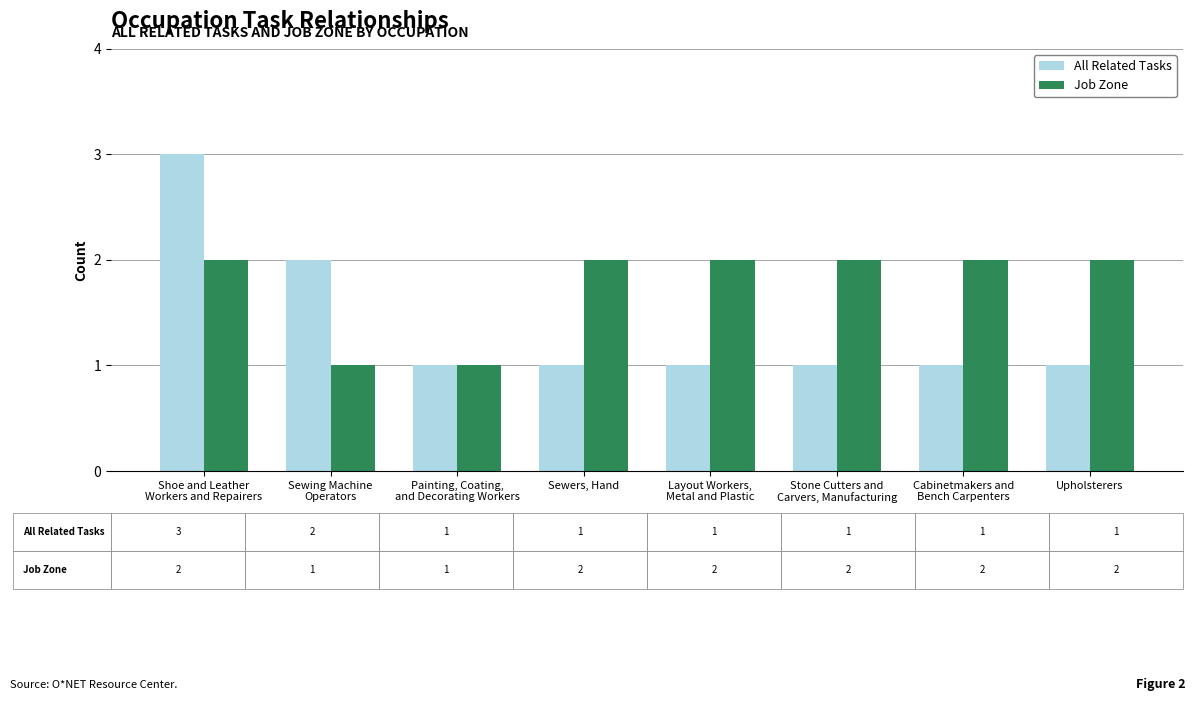

Reading left to right, list all the values displayed in this chart.

All Related Tasks: 3	2	1	1	1	1	1	1
Job Zone: 2	1	1	2	2	2	2	2